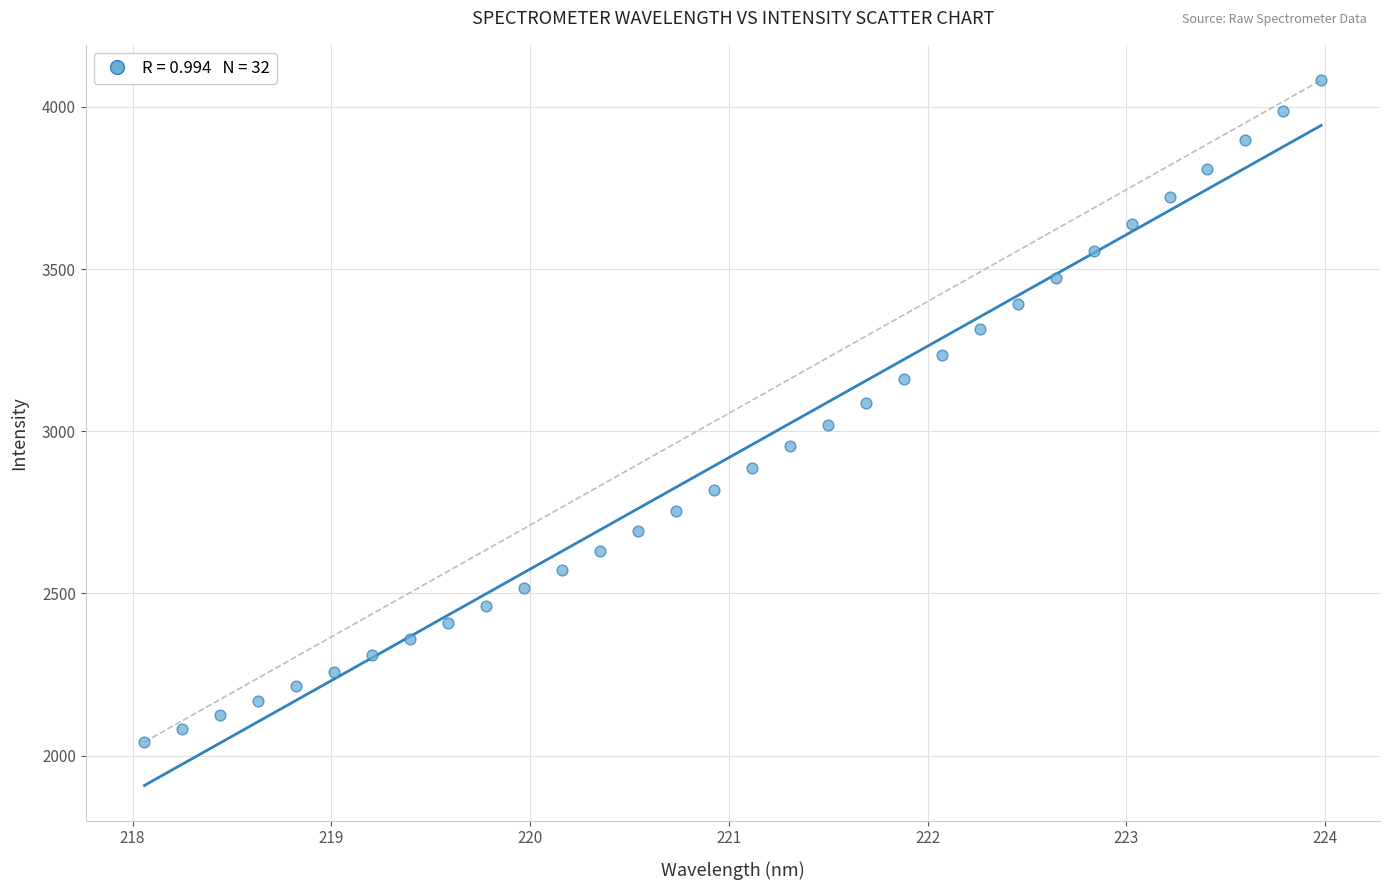

What is the range of Y values (max minus min)?

2040.8